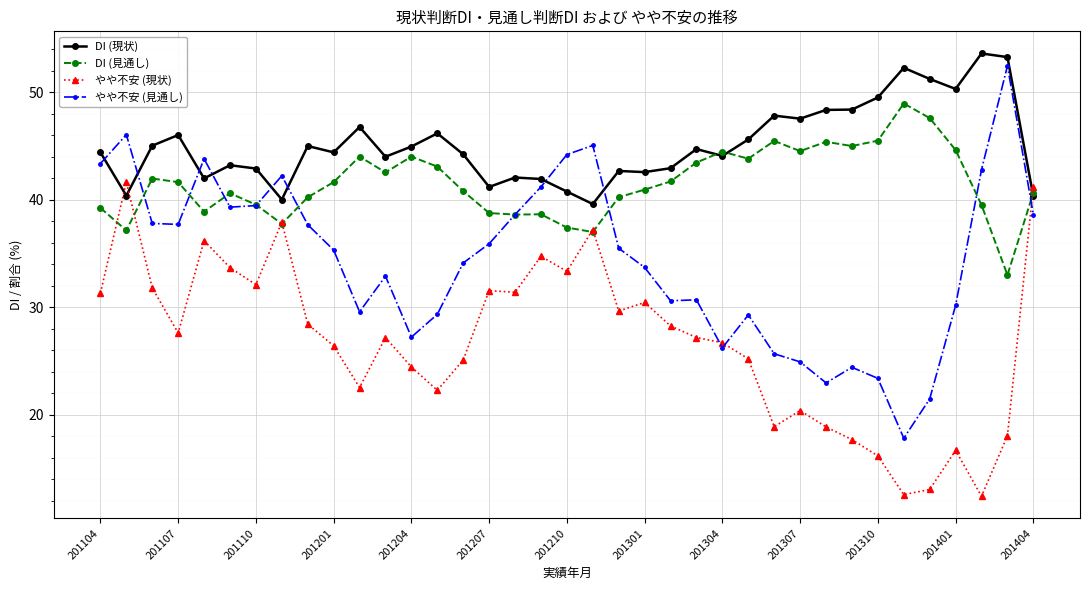

What is the value of the やや不安 (現状) point at the 10th from the left?

26.4